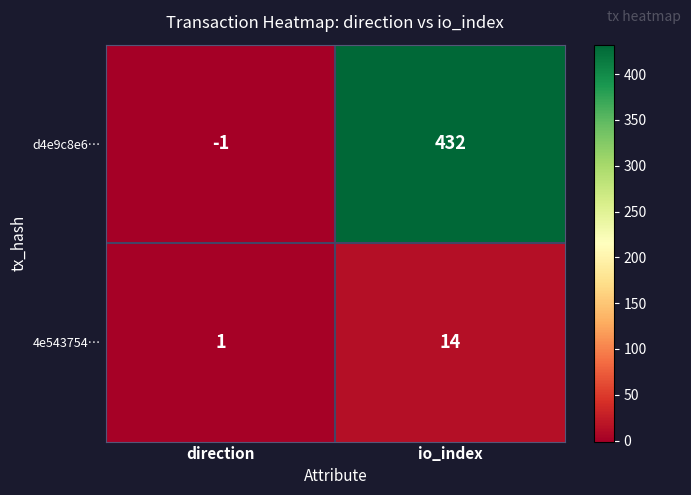

The value of 4e543754… at io_index is 8. True or false?

False